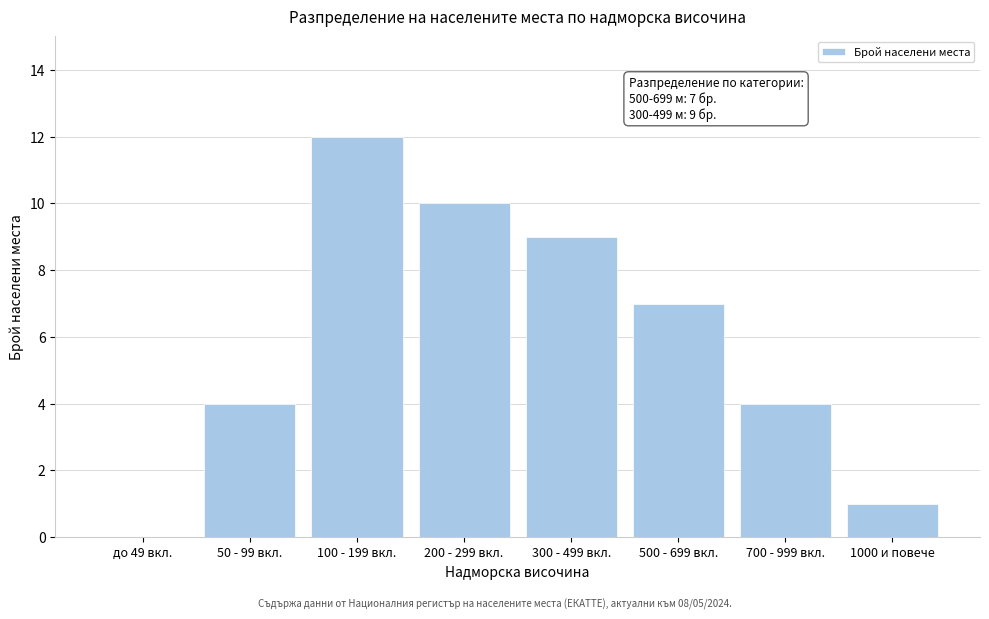

Reading left to right, what are all the values shown in this chart?

до 49 вкл.=0	50 - 99 вкл.=4	100 - 199 вкл.=12	200 - 299 вкл.=10	300 - 499 вкл.=9	500 - 699 вкл.=7	700 - 999 вкл.=4	1000 и повече=1